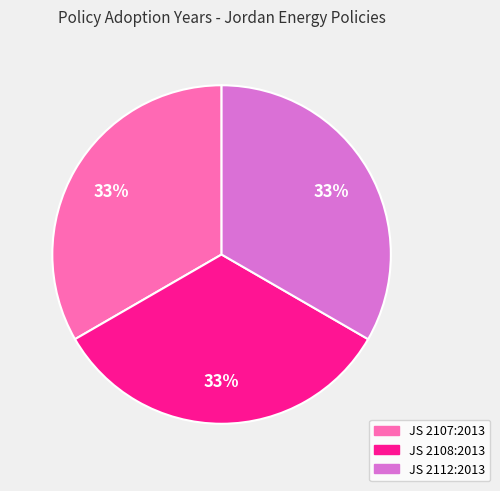

The JS 2107:2013 slice represents 33% of the pie. True or false?

True